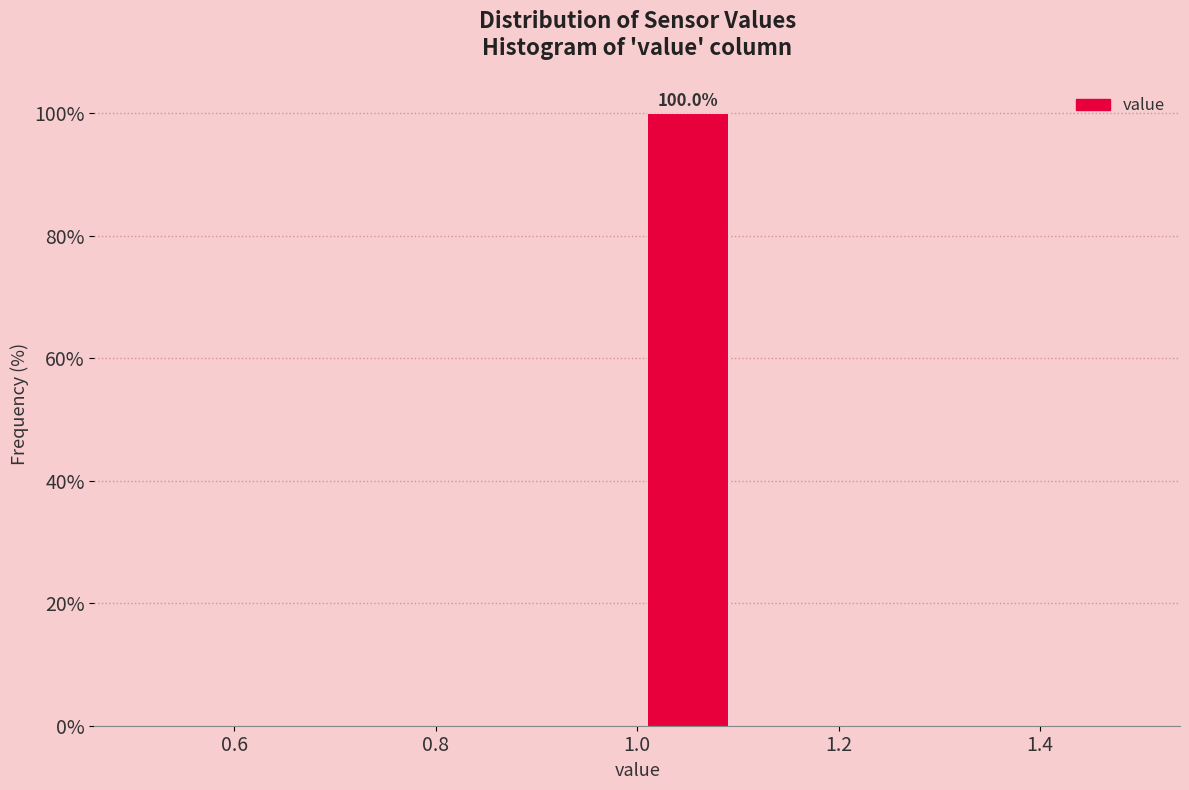

Over which range of the x-axis is the bar tallest?

1.0 to 1.1